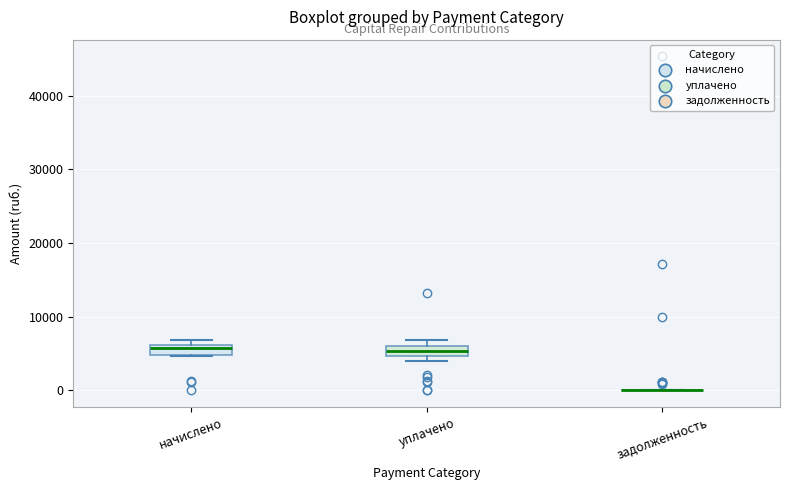

Where is the lower edge of the box for начислено on the y-axis? The values are not printed on the chart, so give them approximately, as read against the axis.

5000